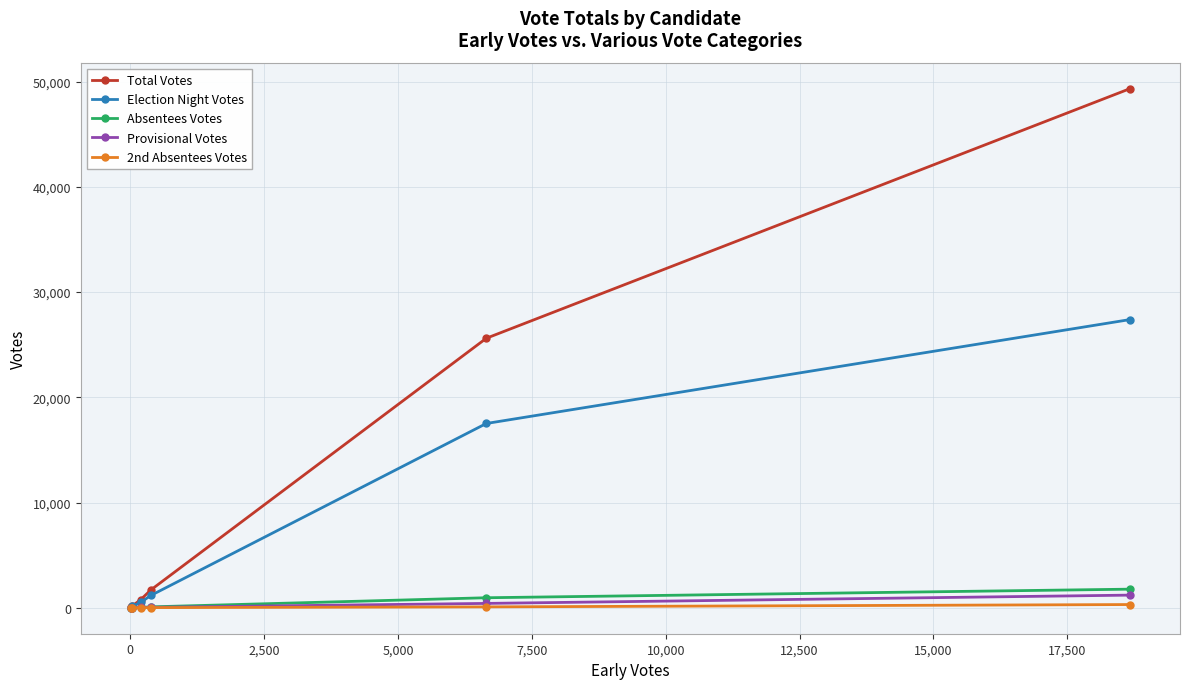

What is the highest value of the Absentees Votes series?

1768